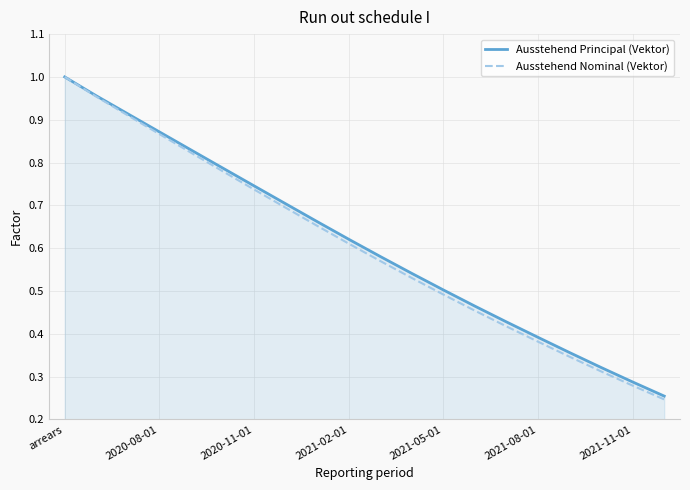

Which series has the widest spread of values?

Ausstehend Nominal (Vektor)